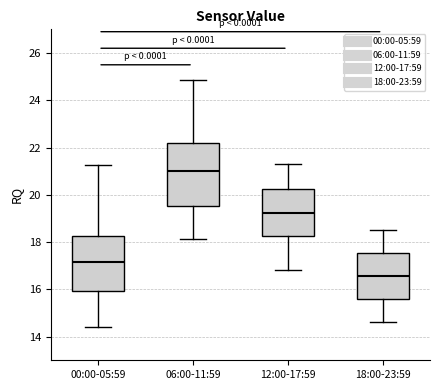

Which box's median line is the highest?

06:00-11:59